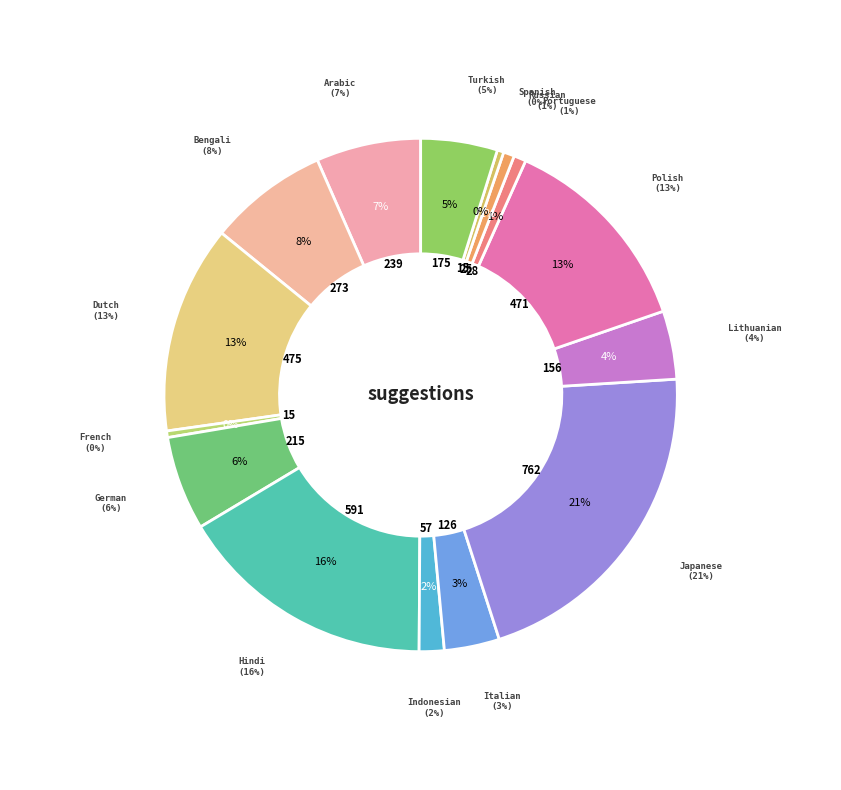

How many slices are in this pie chart?

15